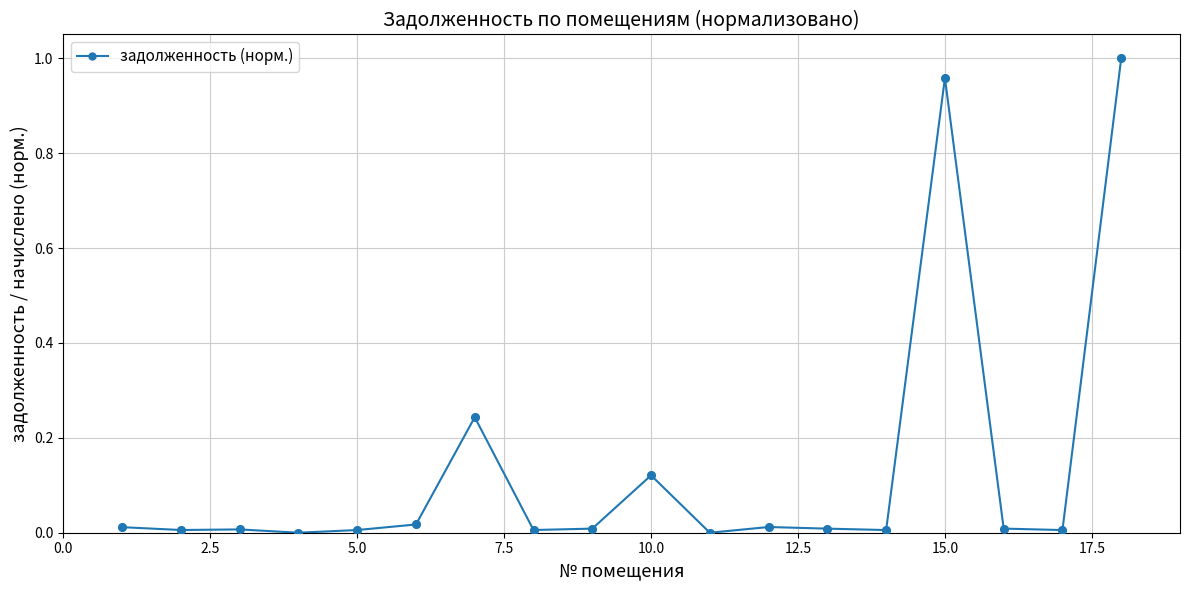

What is the sum of all values?

2.4